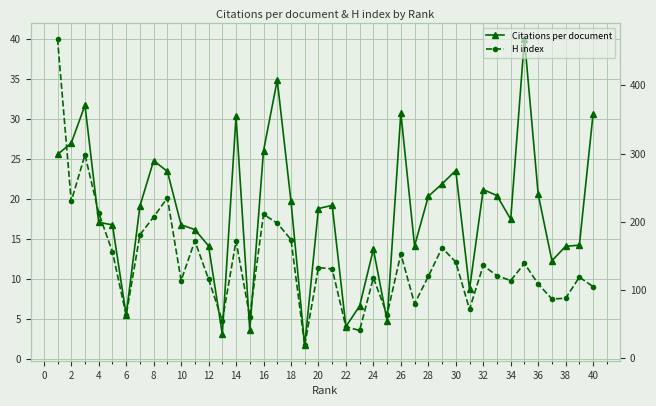

What are all the series names shown in the legend?

Citations per document, H index